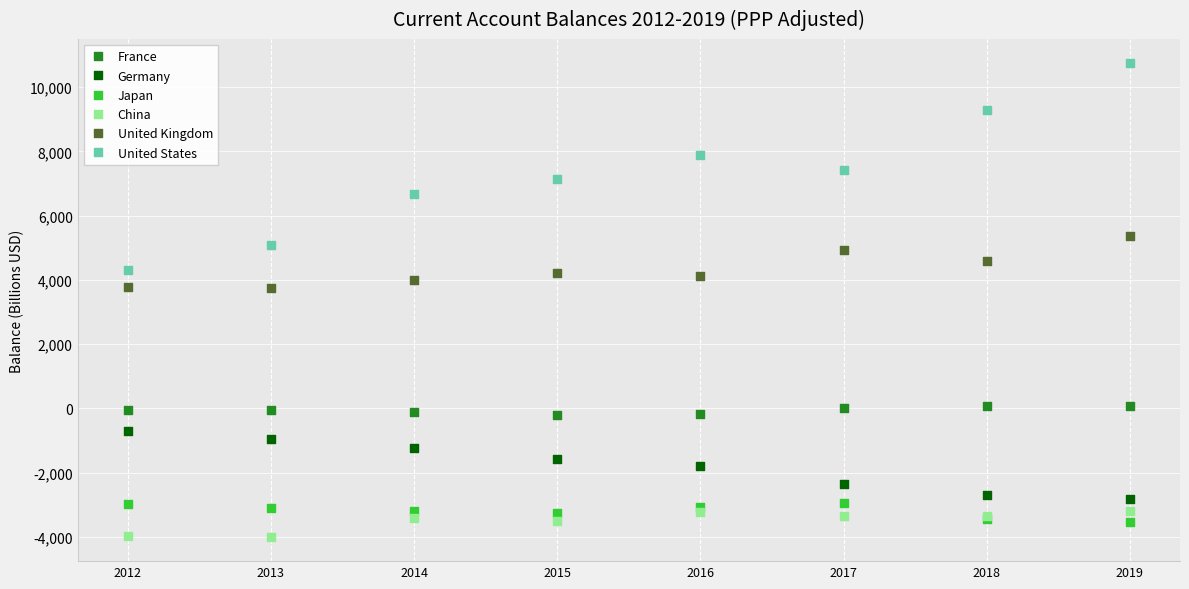

Which series has the largest Y range (max minus min)?

United States